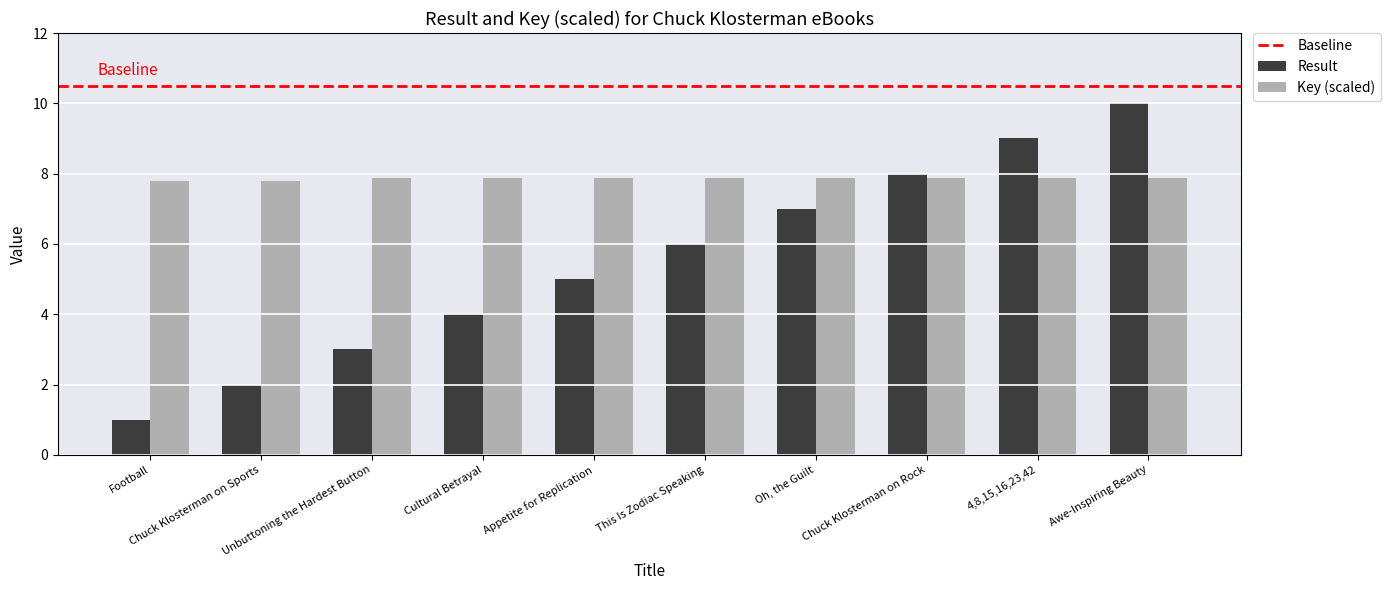

Count the Key (scaled) values in the range 7 to 8.

10